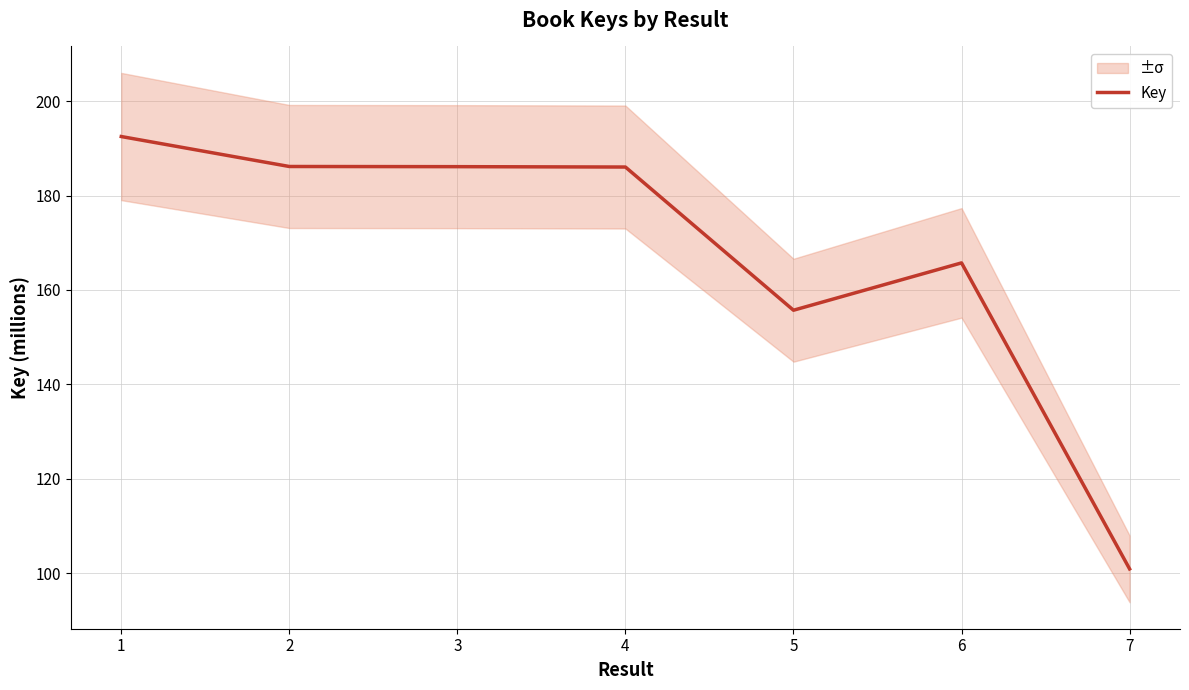

Reading left to right, extract all data points from this chart.

1=192.5	2=186.1	3=186.1	4=186.0	5=155.7	6=165.7	7=100.9